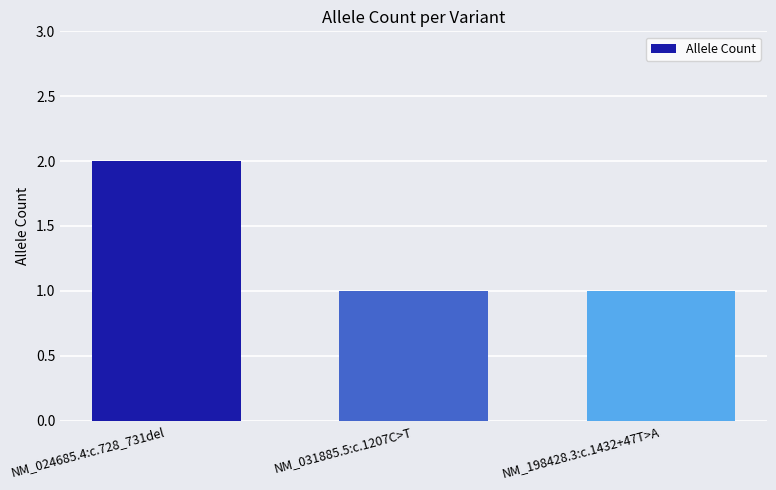

Does the chart contain stacked bars?

No